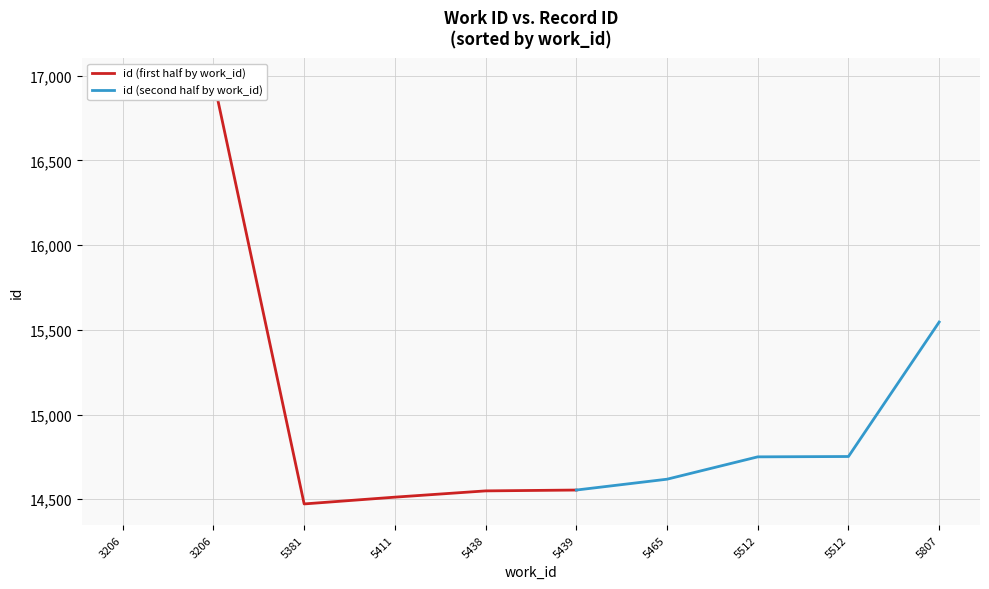

What is the smallest value displayed?

14472